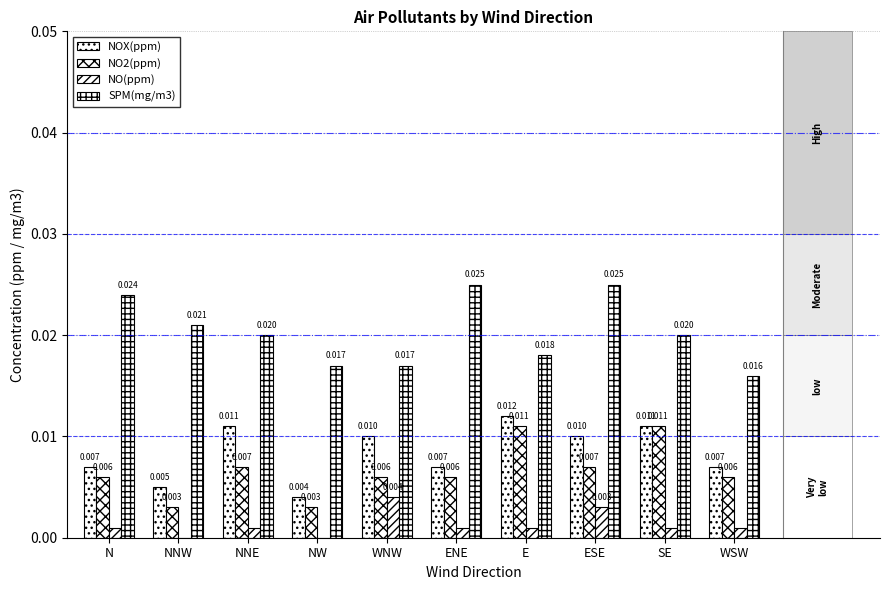

The value of SPM(mg/m3) at ENE is 0.0. True or false?

False